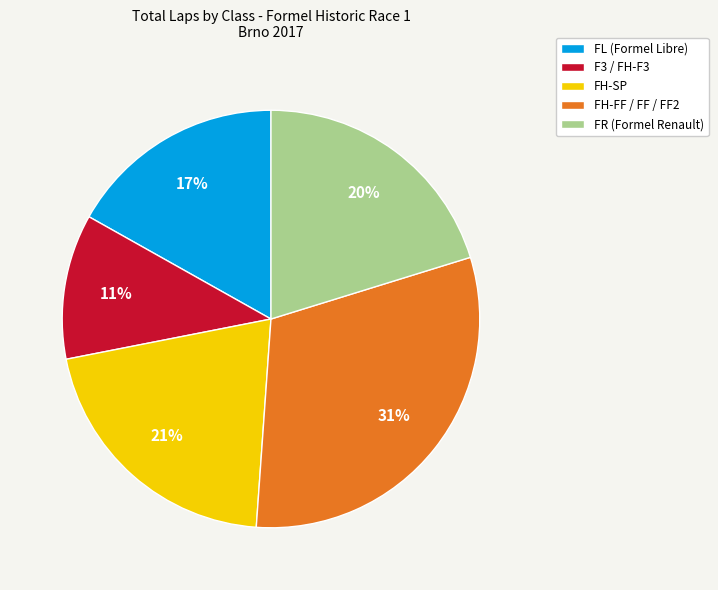

Which has a higher value, FL (Formel Libre) or FH-FF / FF / FF2?

FH-FF / FF / FF2